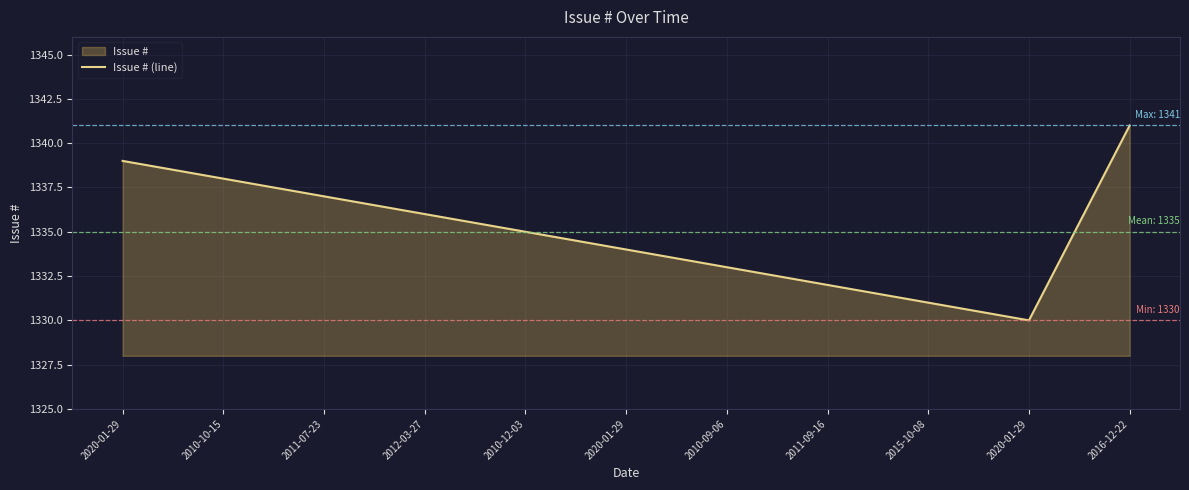

What is the sum of all values?

14686